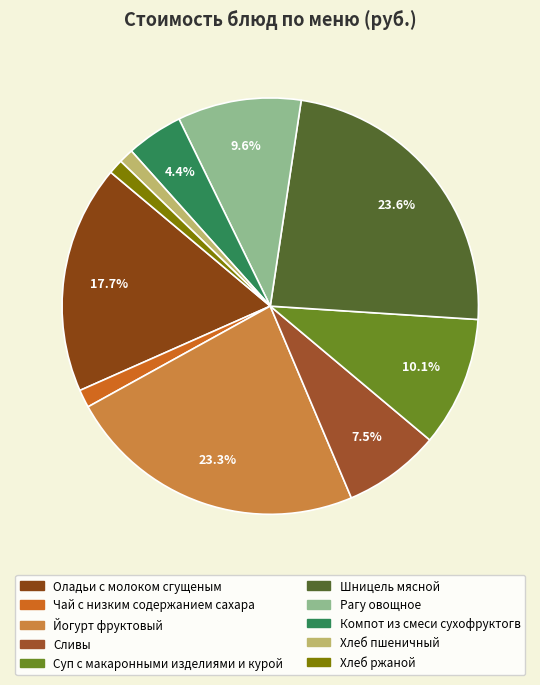

To the nearest percent, what percentage of the pie is Рагу овощное?

10%